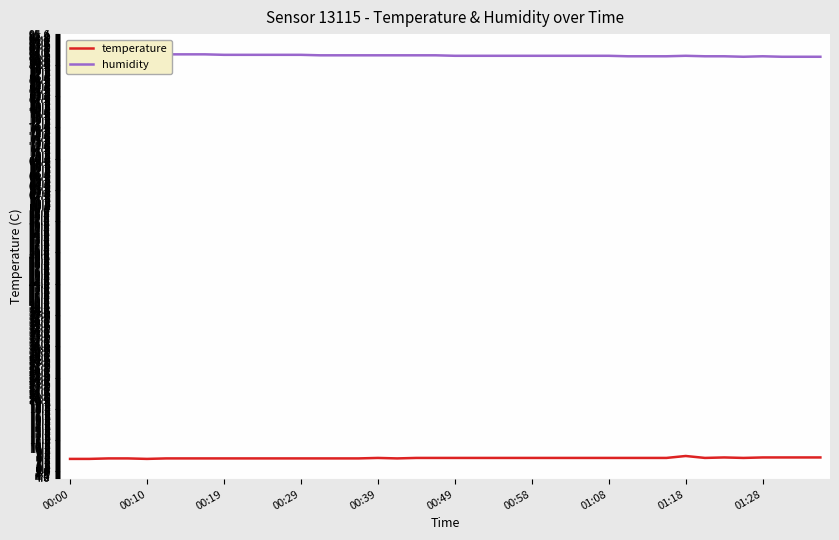

Which series has the largest total across all categories?

humidity